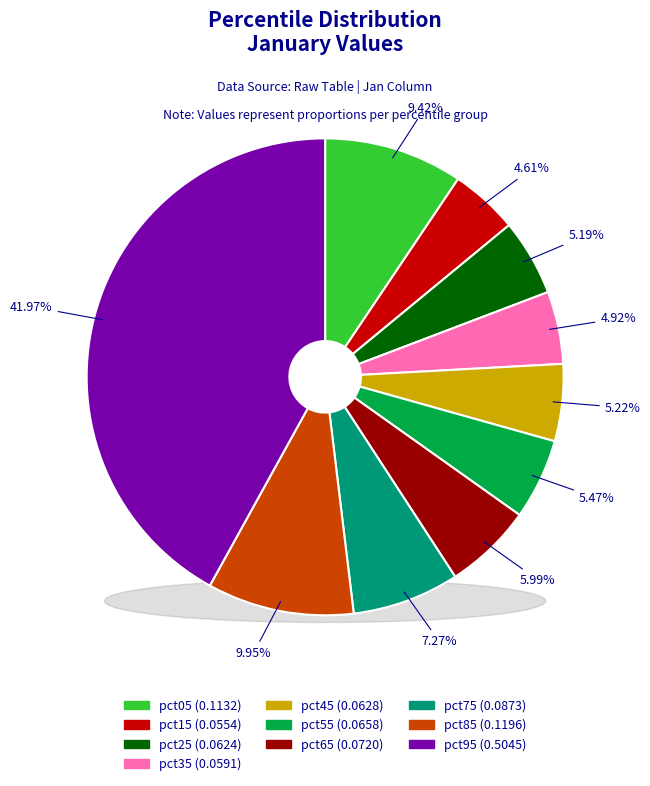

Is there any slice that represents more than half of the pie?

No